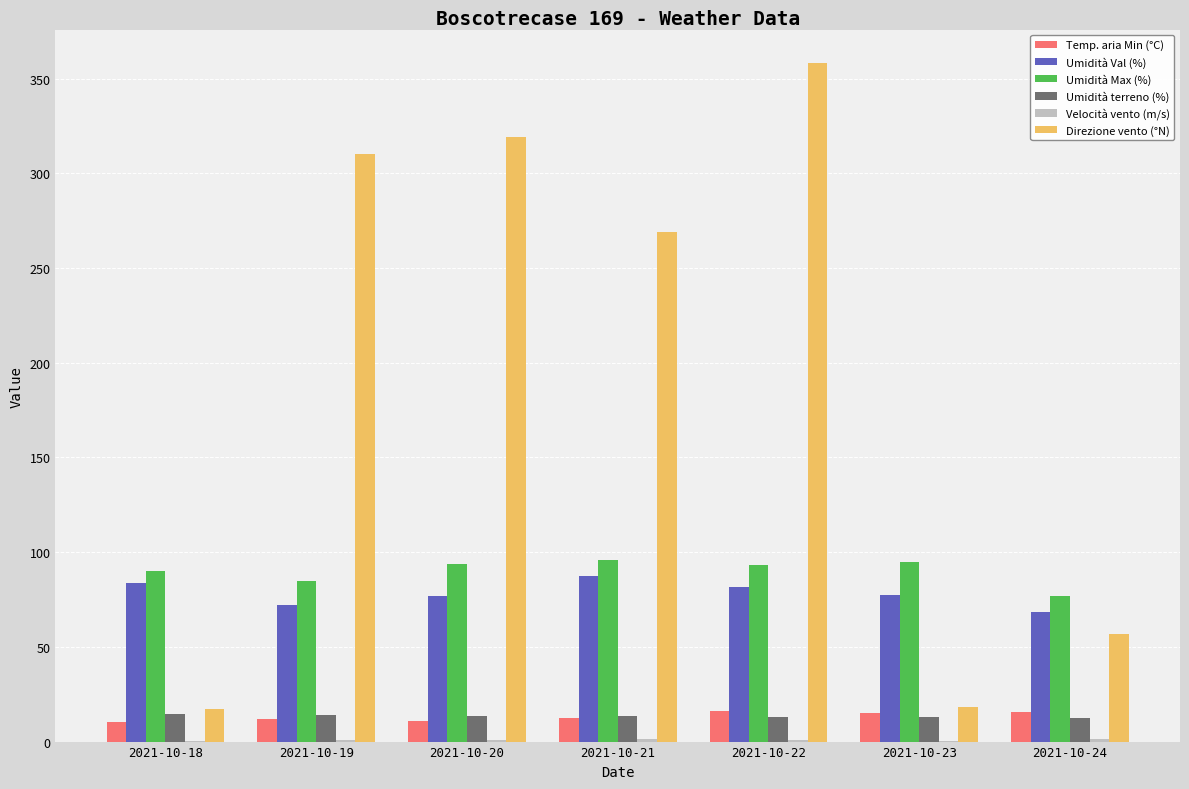

At which category is the sum across all series the highest?

2021-10-22